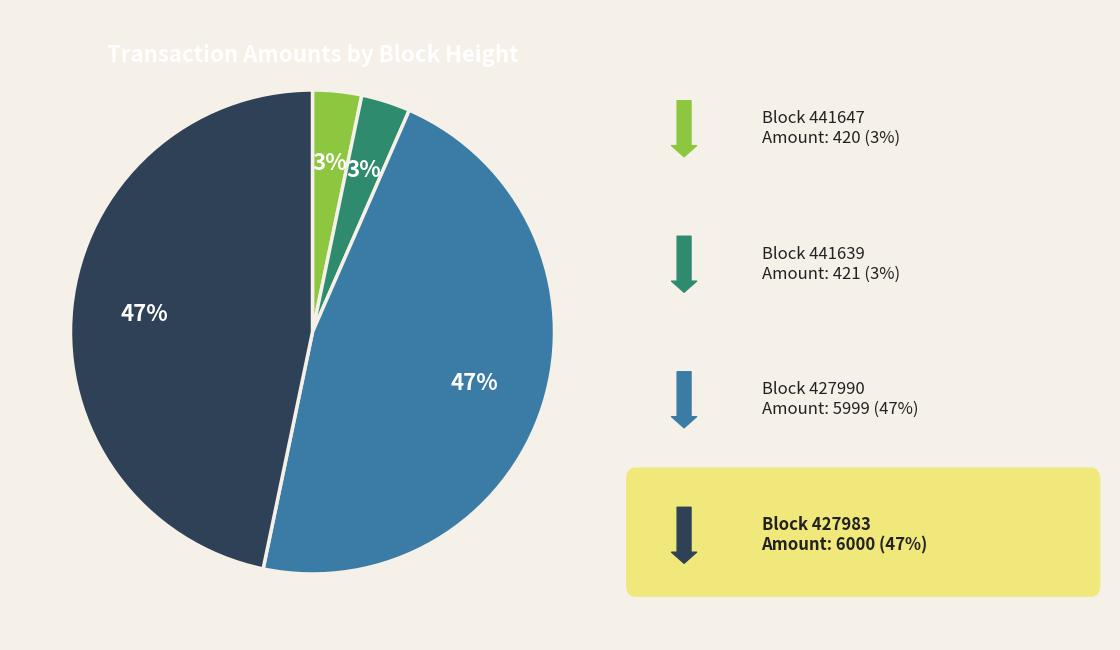

Does any single category account for the majority?

No